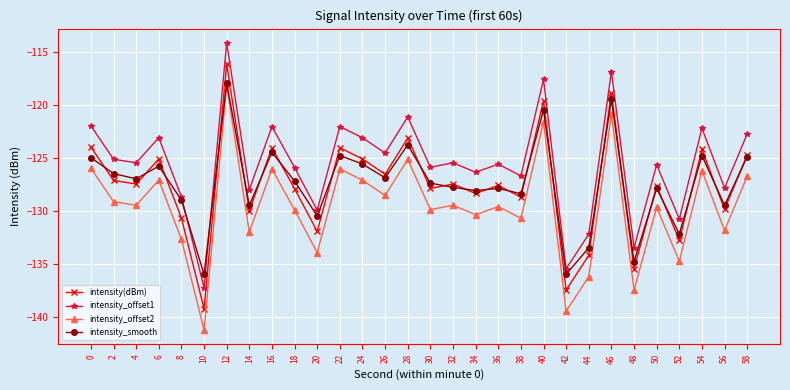

Read the intensity_offset2 value at 30.

-129.9